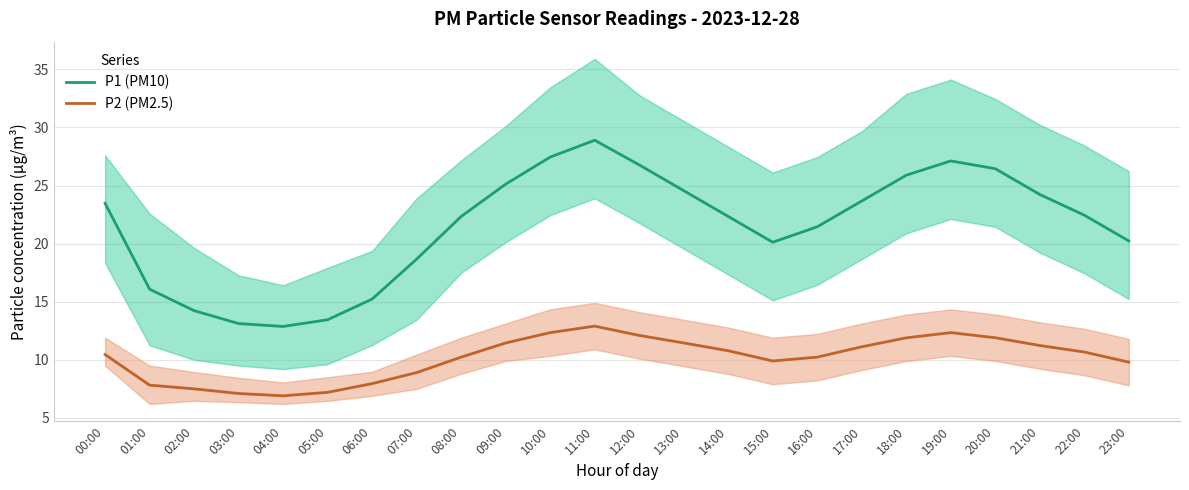

How many series are shown in this chart?

2